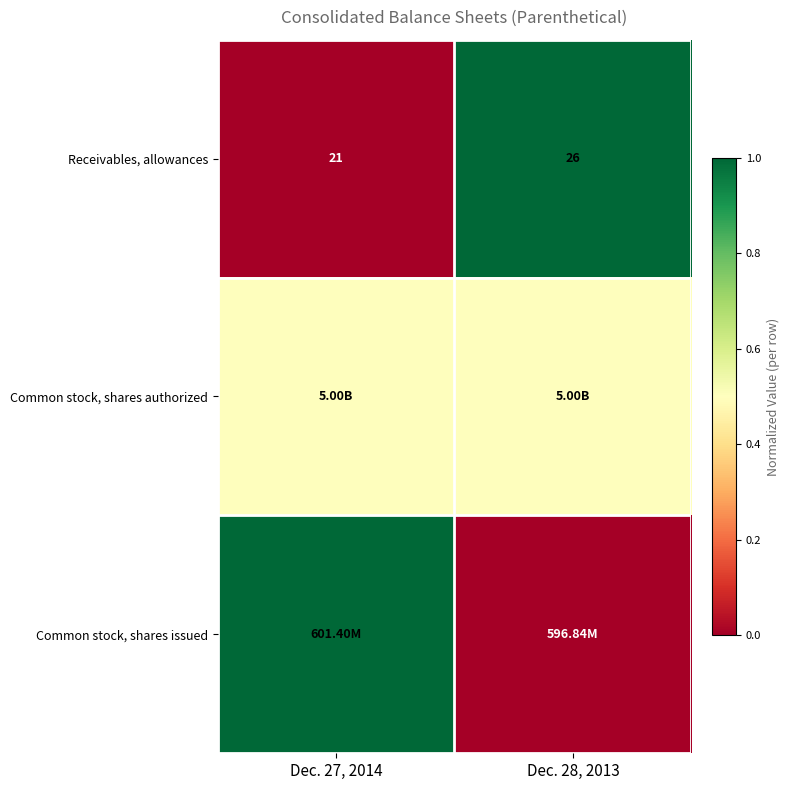

What is the average value of the Receivables, allowances series?

23.5